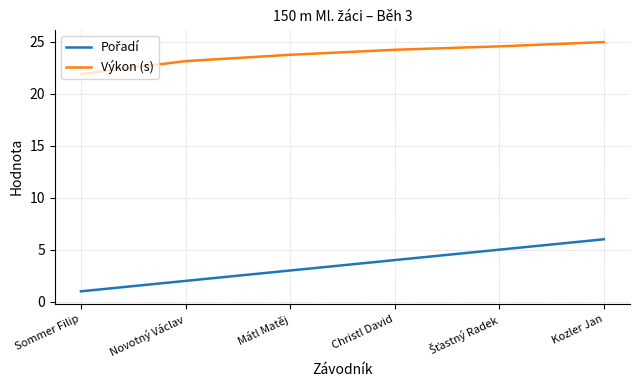

True or false: Výkon (s) has more than 1 points higher than both neighbors.

False